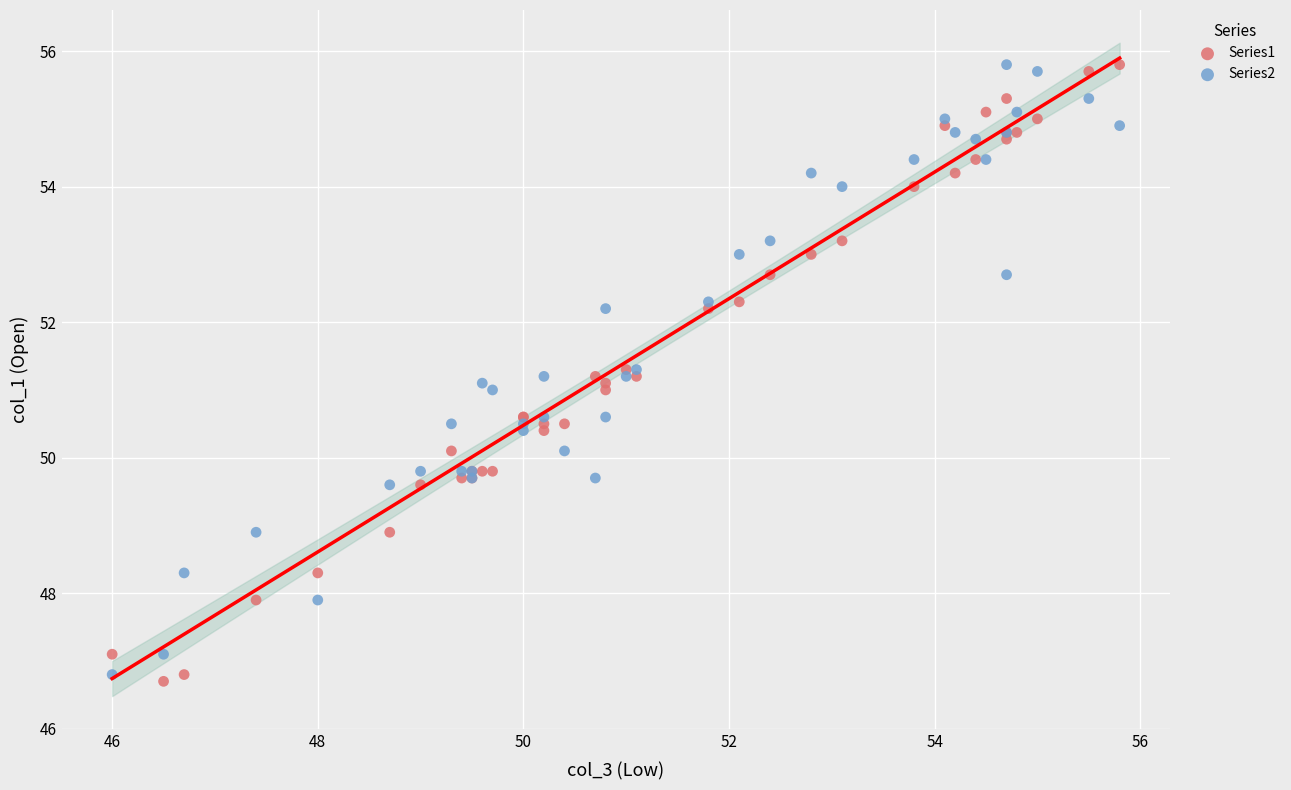

What is the X range (max minus min) for the scatter plot?

9.8